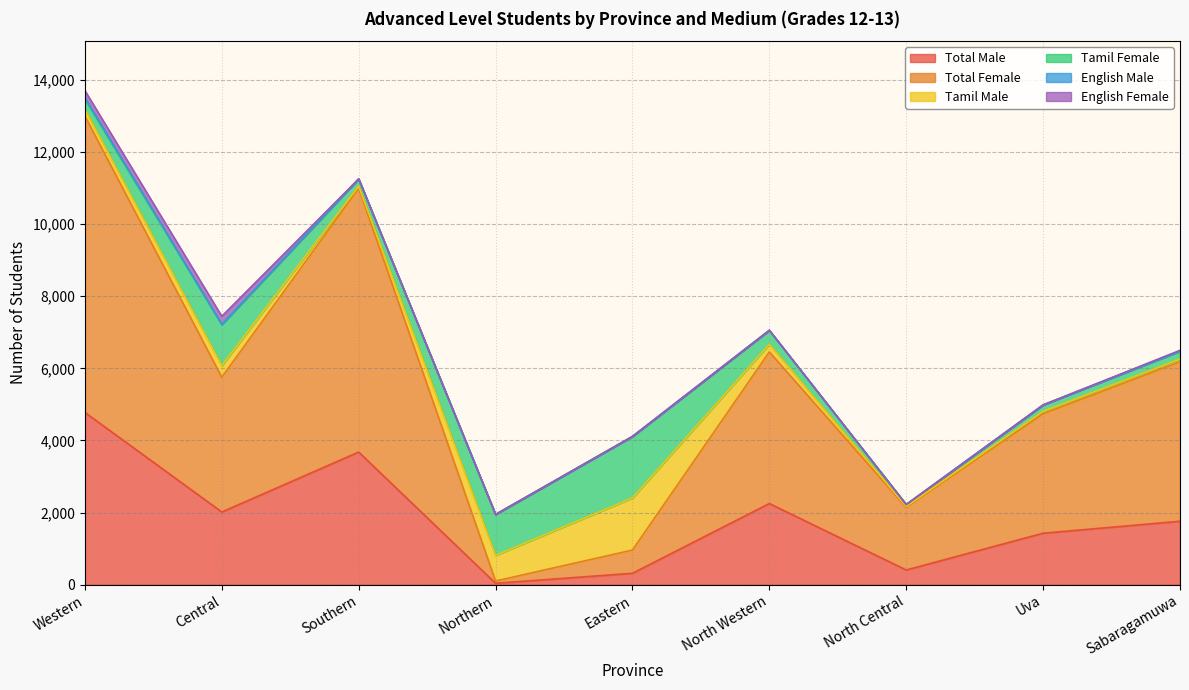

At which category is the sum across all series the highest?

Western